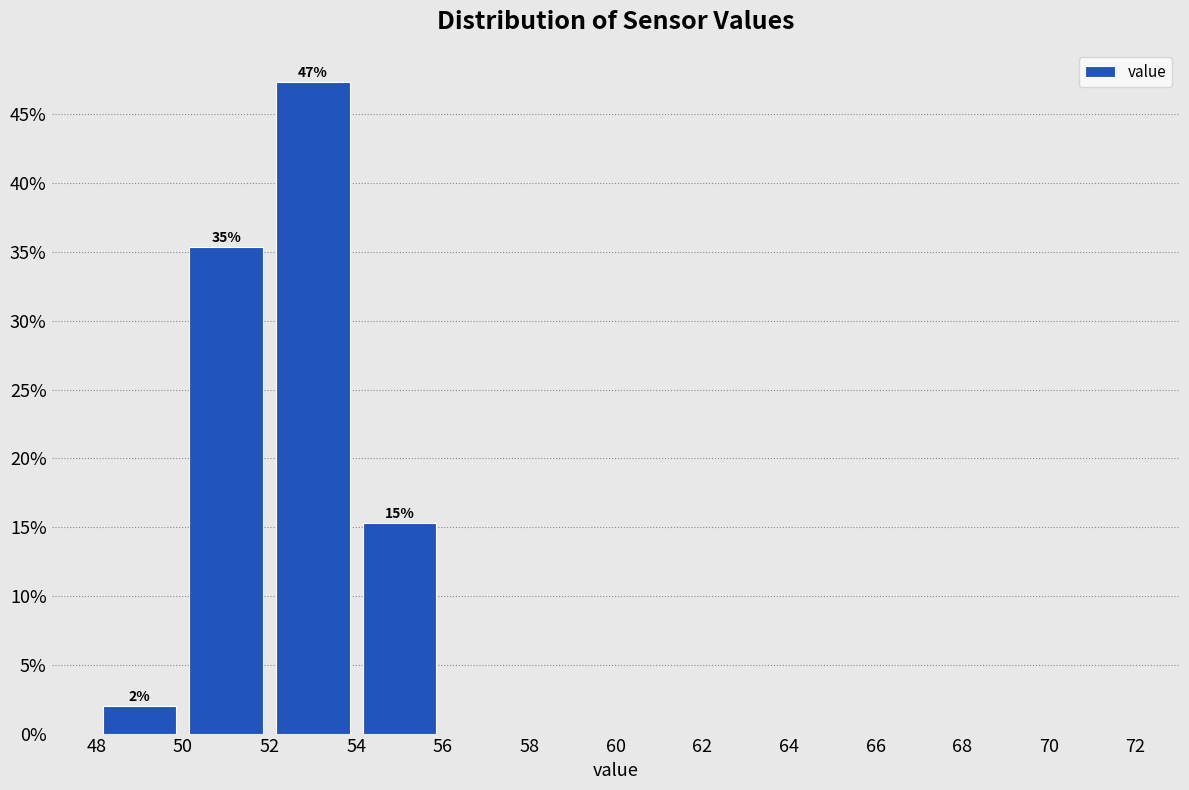

Over which range of the x-axis is the bar tallest?

52 to 54